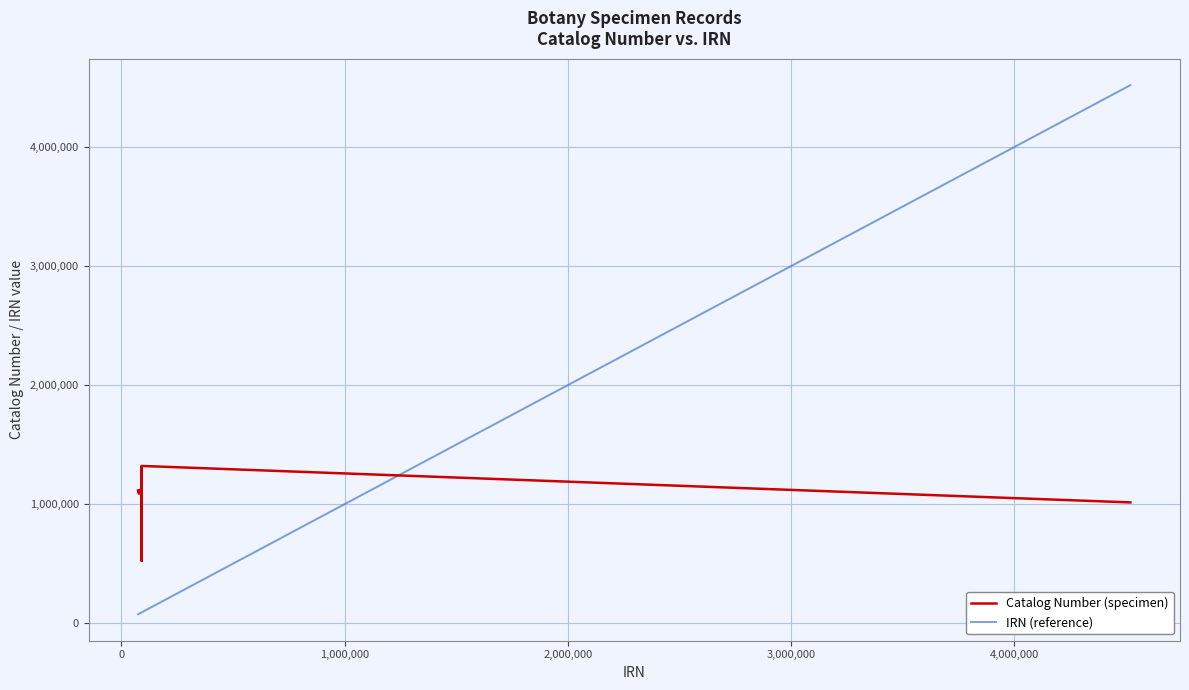

After their last crossing, which series has the higher values: Catalog Number (specimen) or IRN (reference)?

IRN (reference)